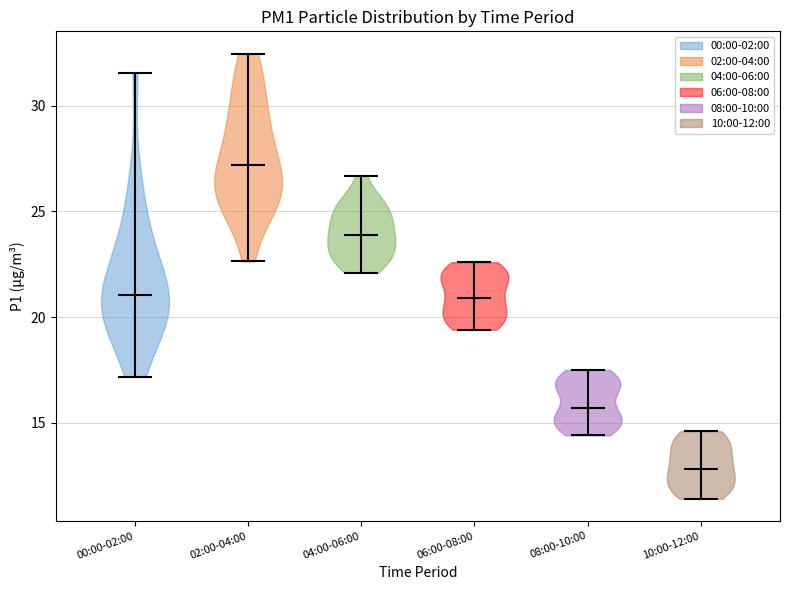

Where does the median line of the violin for 06:00-08:00 sit on the y-axis? The values are not printed on the chart, so give them approximately, as read against the axis.

21.0